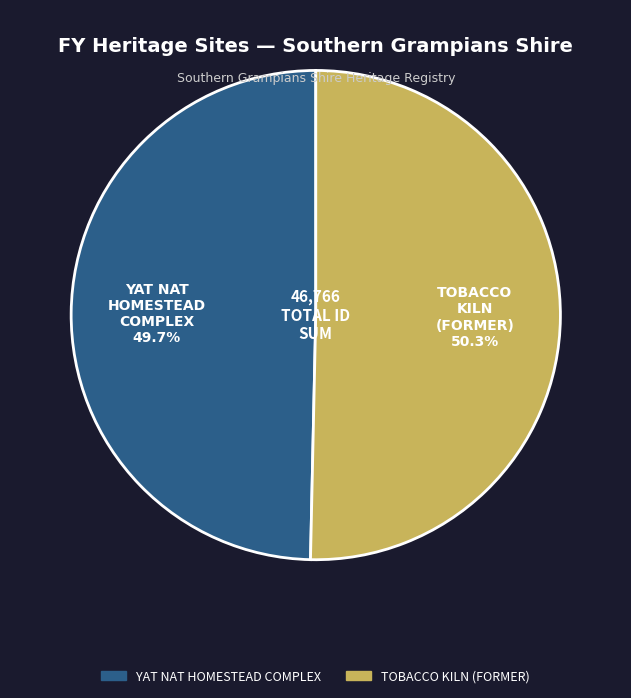

To the nearest percent, what percentage of the pie is YAT NAT HOMESTEAD COMPLEX?

50%